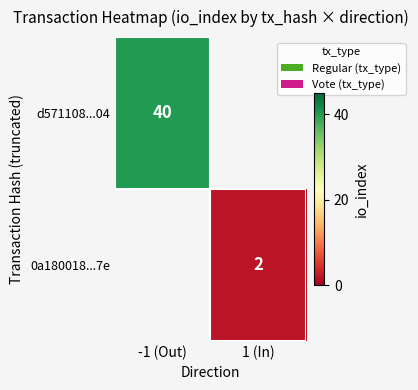

What is the greatest value displayed?

40.0